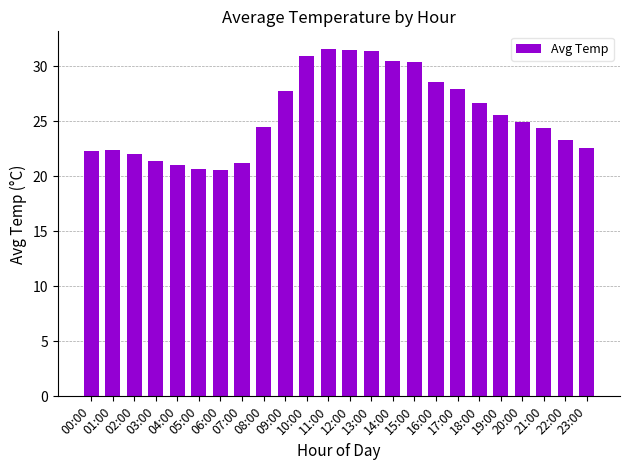

What is the label of the 12th bar from the left?

11:00